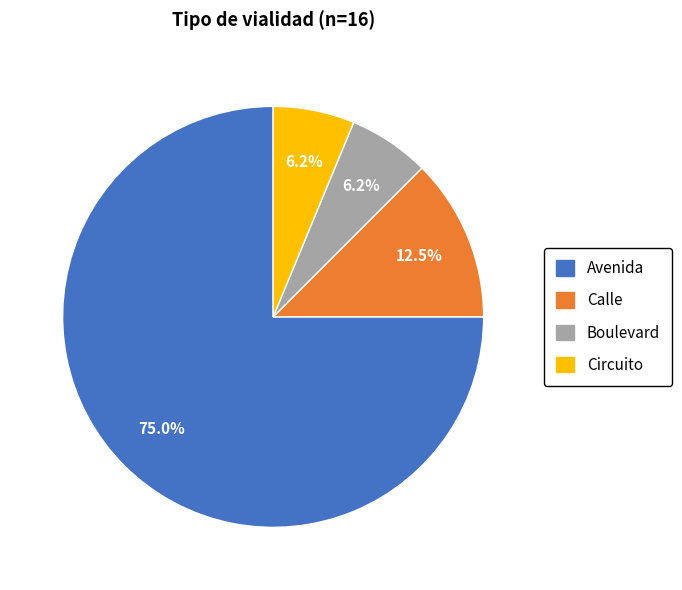

Which category has the biggest portion of the pie?

Avenida